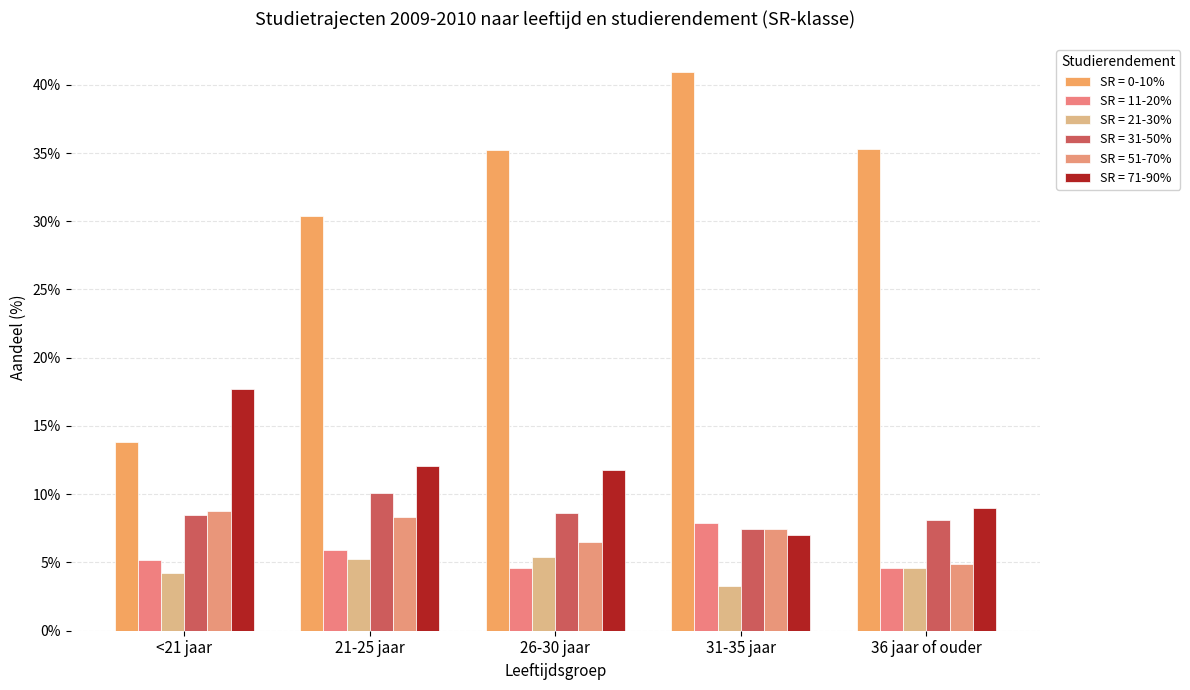

What position from the left is 26-30 jaar?

3